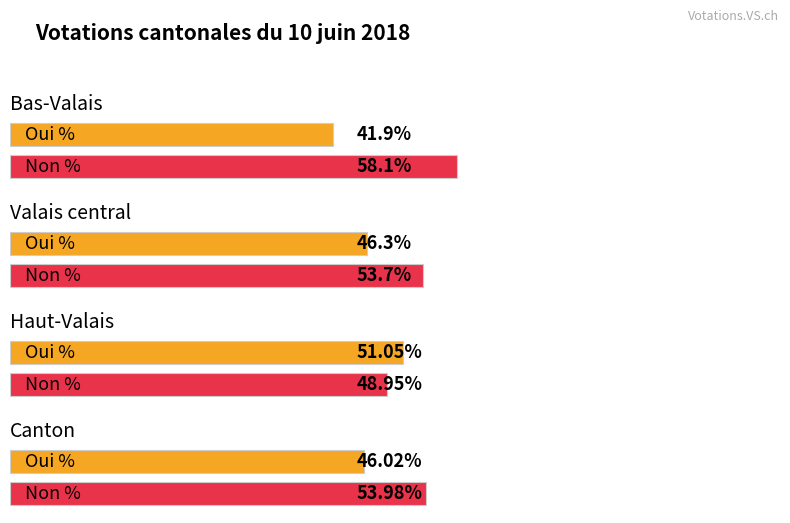

How many bars are there in each group?

2